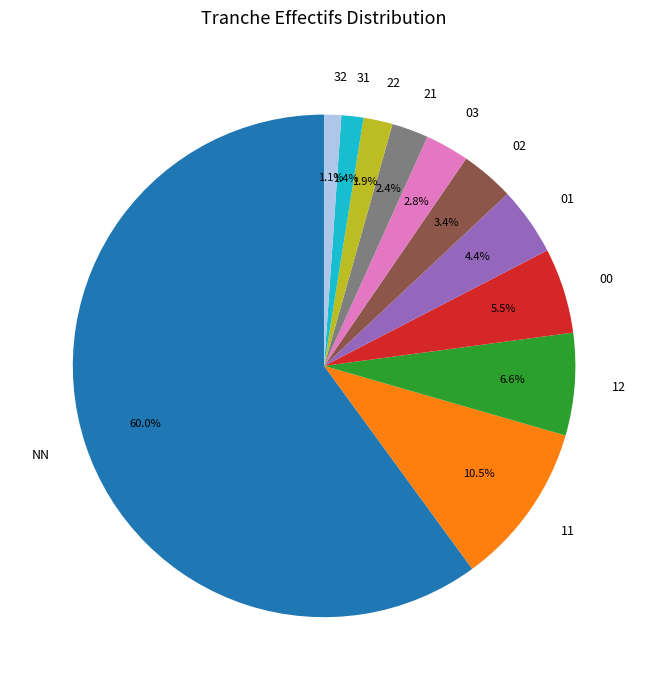

Which slice is the largest?

NN